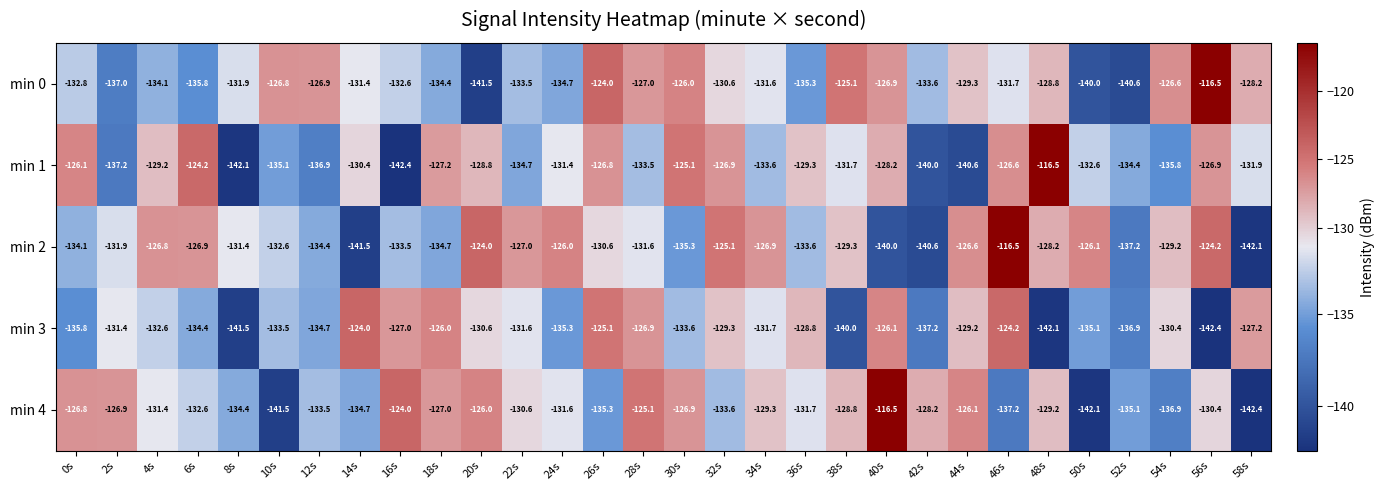

True or false: min 4 has a value of -230.9 at 6s.

False